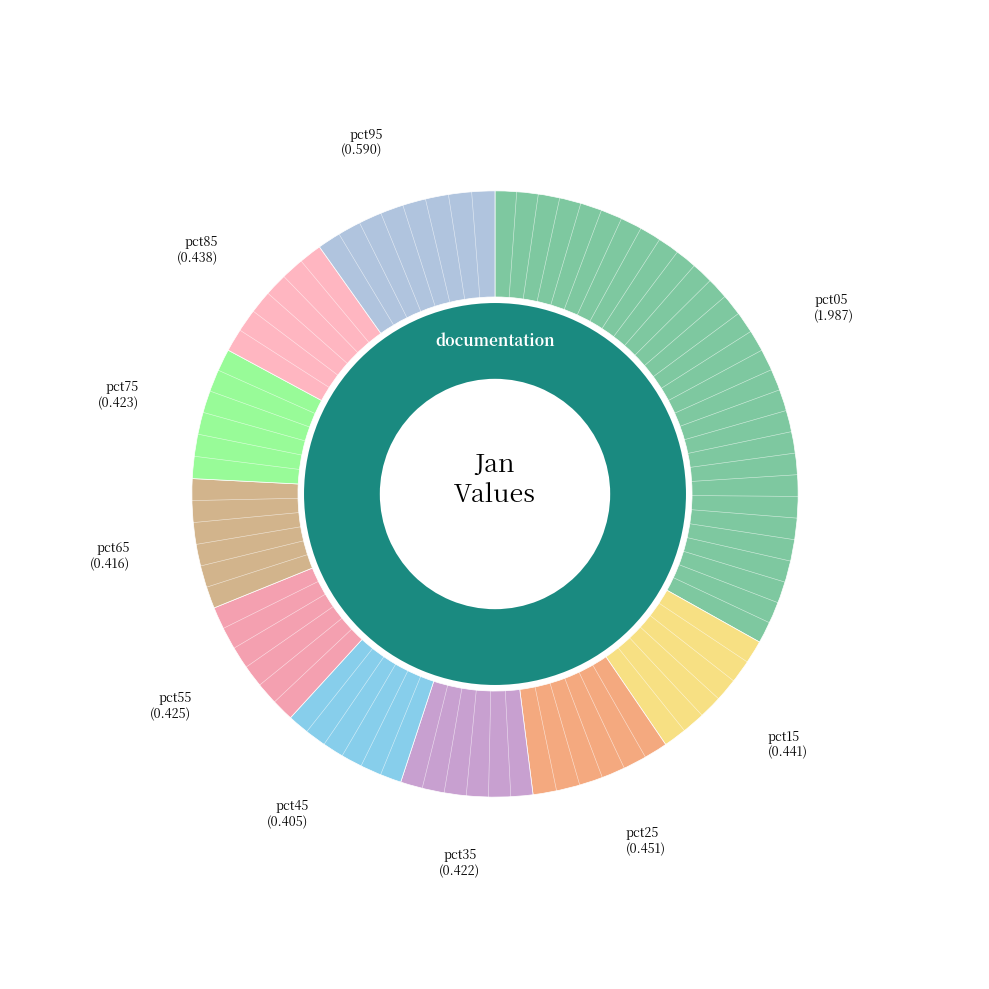

Which slice is the smallest?

pct45